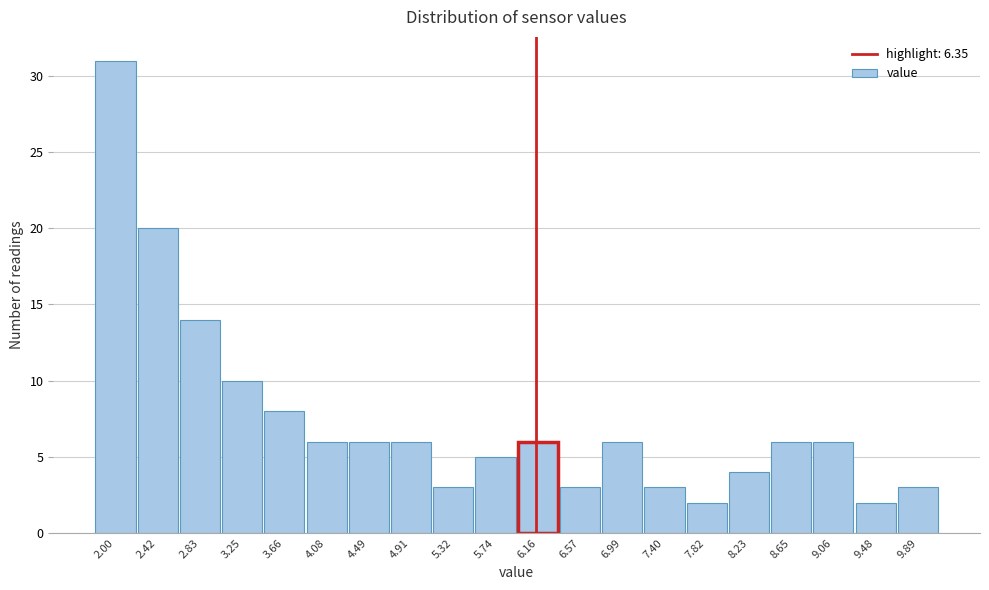

Reading left to right, extract all data points from this chart.

2.00=31	2.42=20	2.83=14	3.25=10	3.66=8	4.08=6	4.49=6	4.91=6	5.32=3	5.74=5	6.16=6	6.57=3	6.99=6	7.40=3	7.82=2	8.23=4	8.65=6	9.06=6	9.48=2	9.89=3